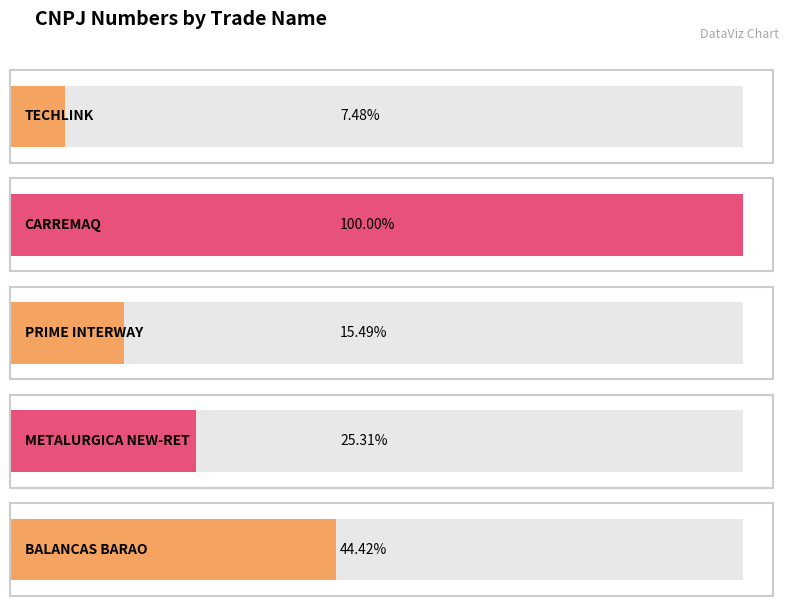

Which category has the lowest value across all series?

TECHLINK